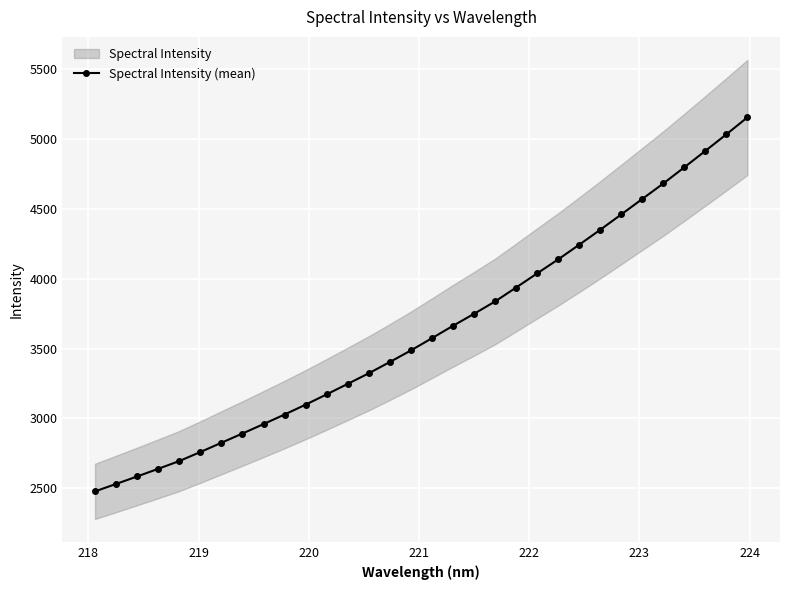

What is the average value?

3633.3